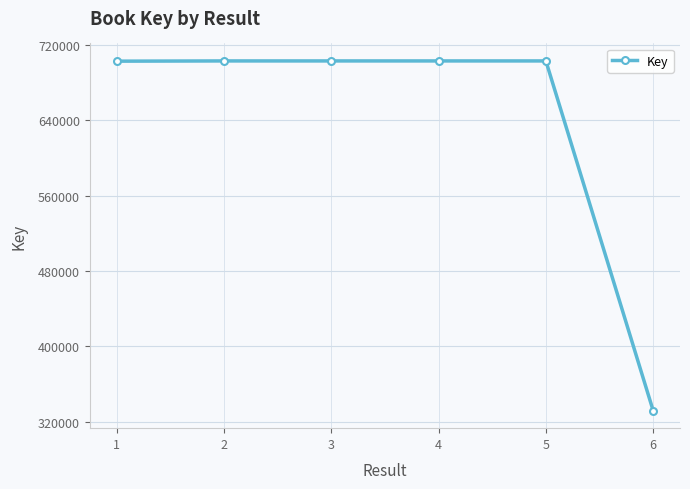

What is the difference between the maximum and minimum values?

371205